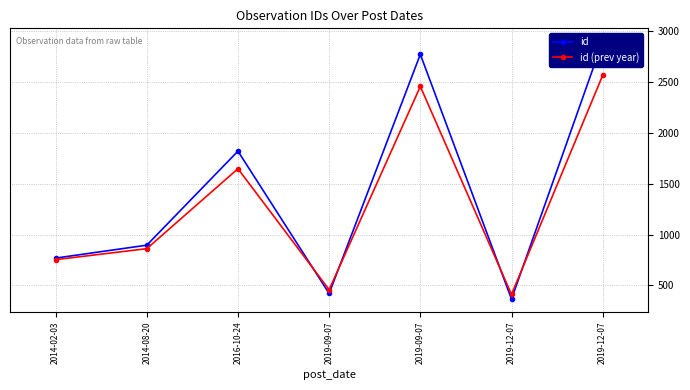

At which label does id reach its peak?

2019-12-07